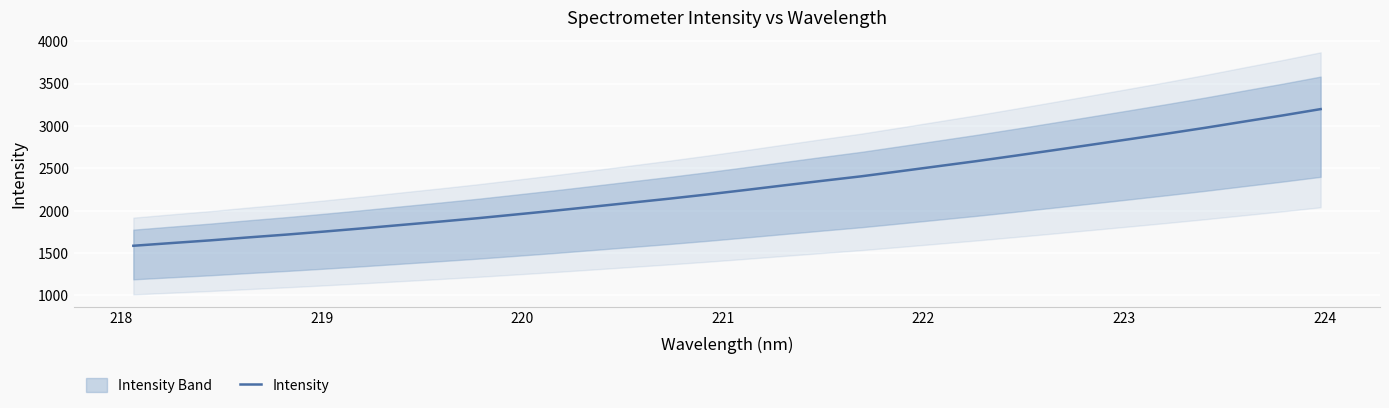

What is the minimum value for Intensity?

1584.8